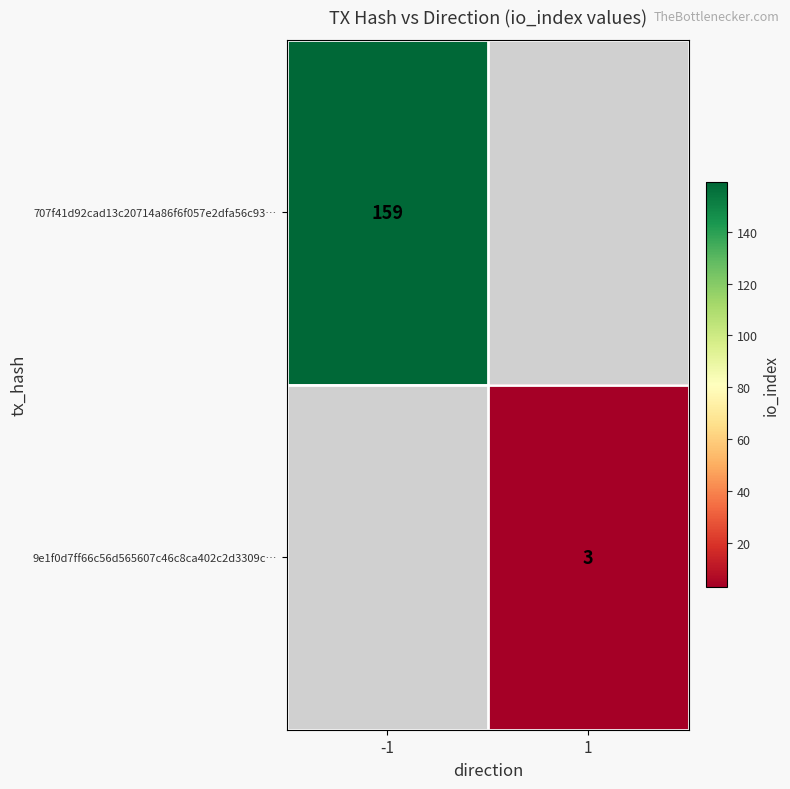

Is it true that 9e1f0d7ff66c56d565607c46c8ca402c2d3309c… equals 0.7 at 1?

False